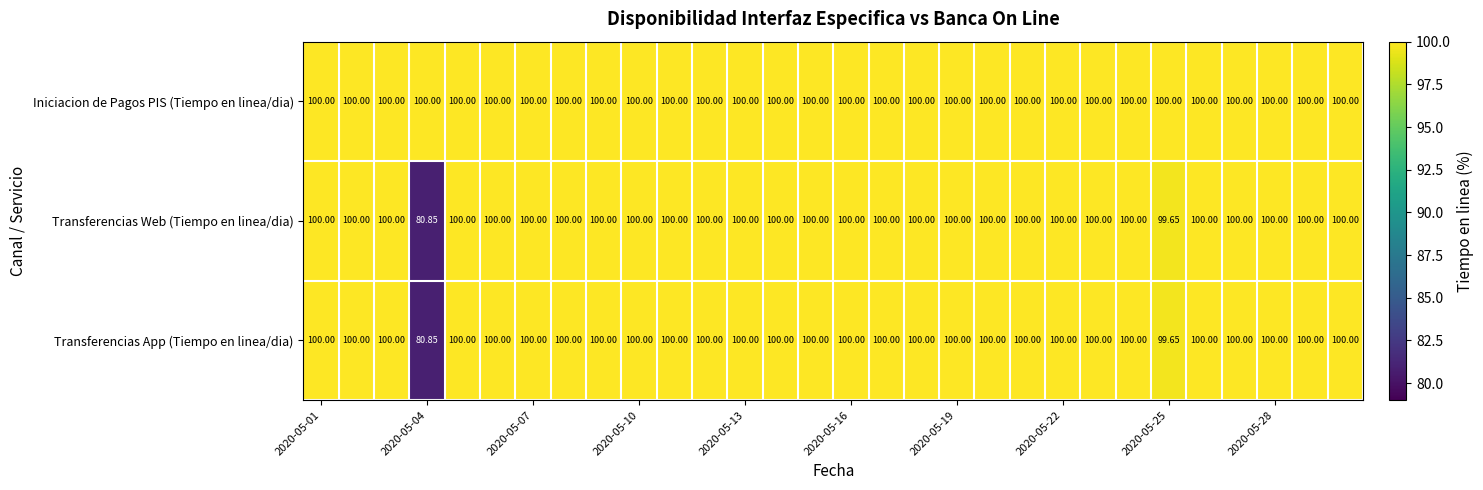

Which series has the largest total across all categories?

Iniciacion de Pagos PIS (Tiempo en linea/dia)